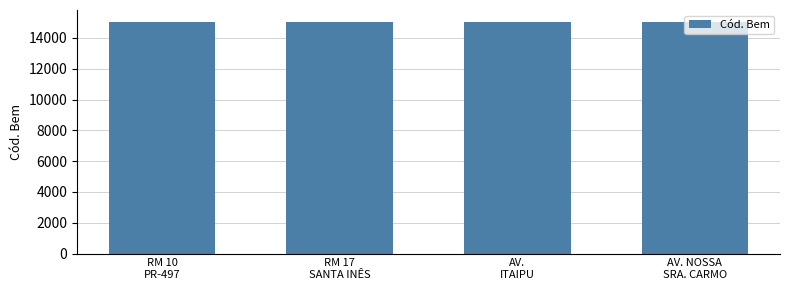

What is the change in value from RM 17
SANTA INÊS to AV. NOSSA
SRA. CARMO?

+41